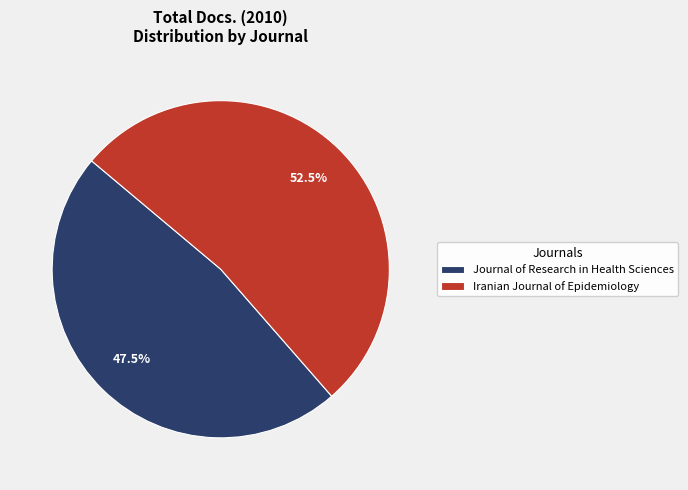

Do Iranian Journal of Epidemiology and Journal of Research in Health Sciences together represent more than half of the pie?

Yes